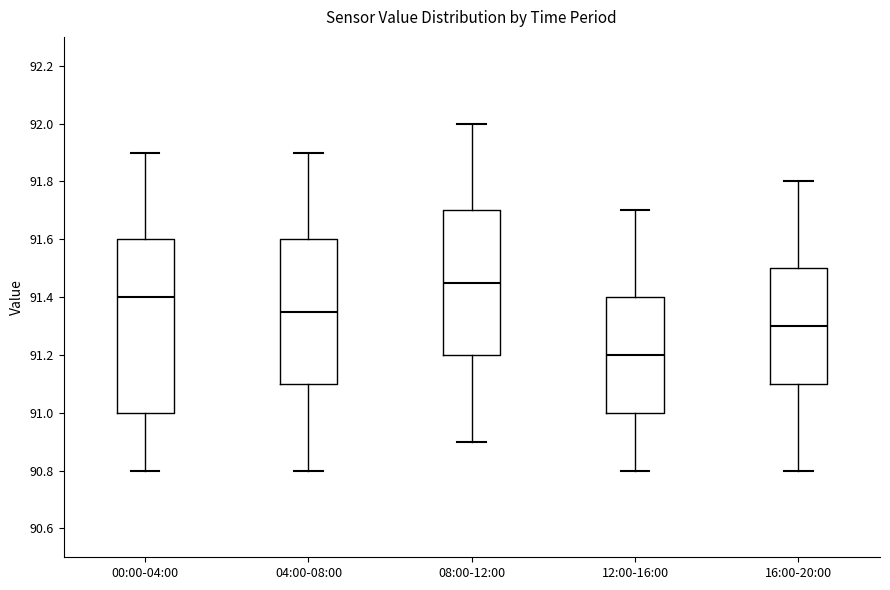

Which box is the tallest, from its lower edge to its upper edge?

00:00-04:00